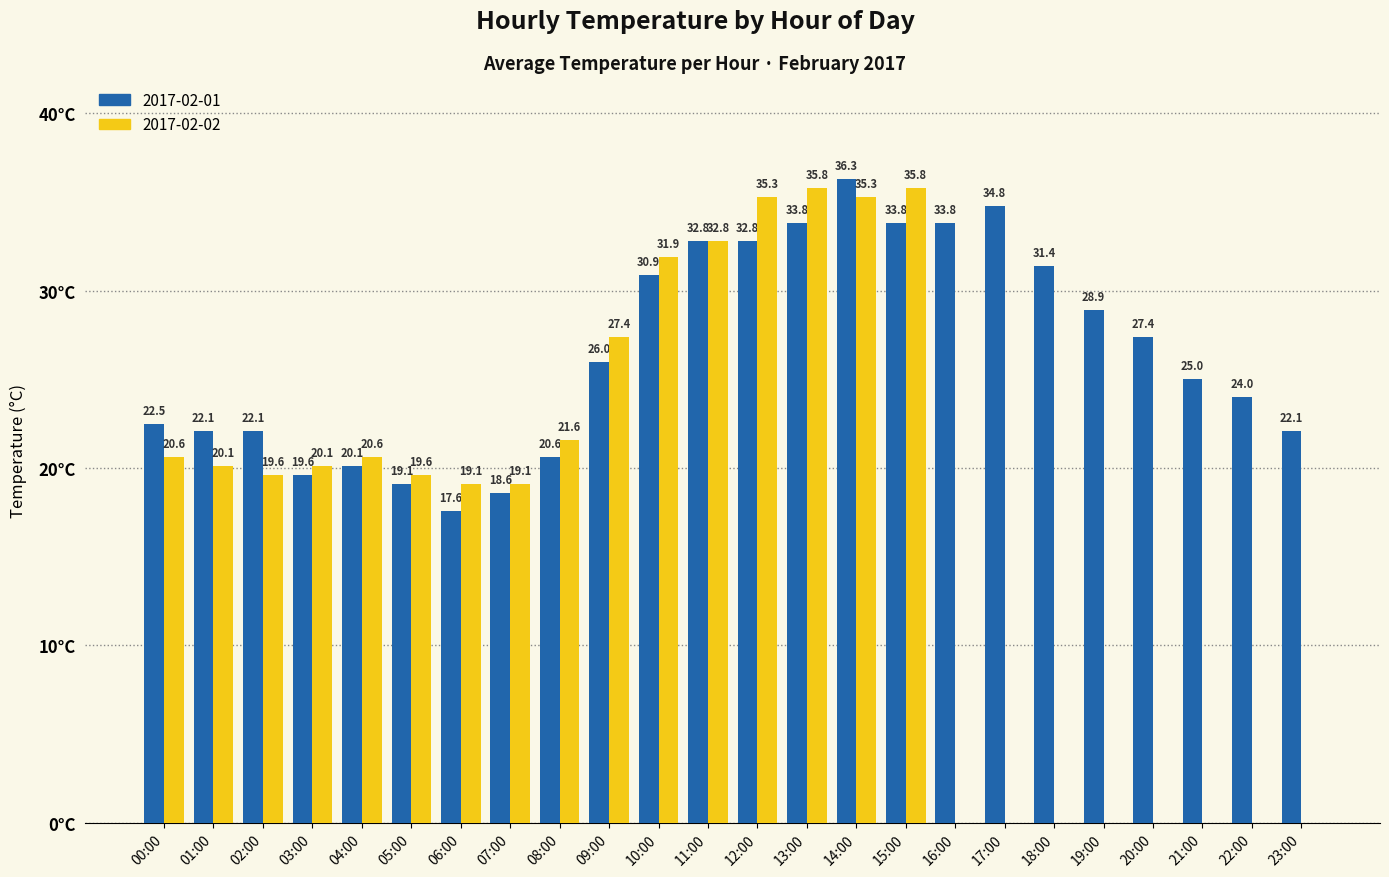

Which series has the largest total across all categories?

2017-02-01